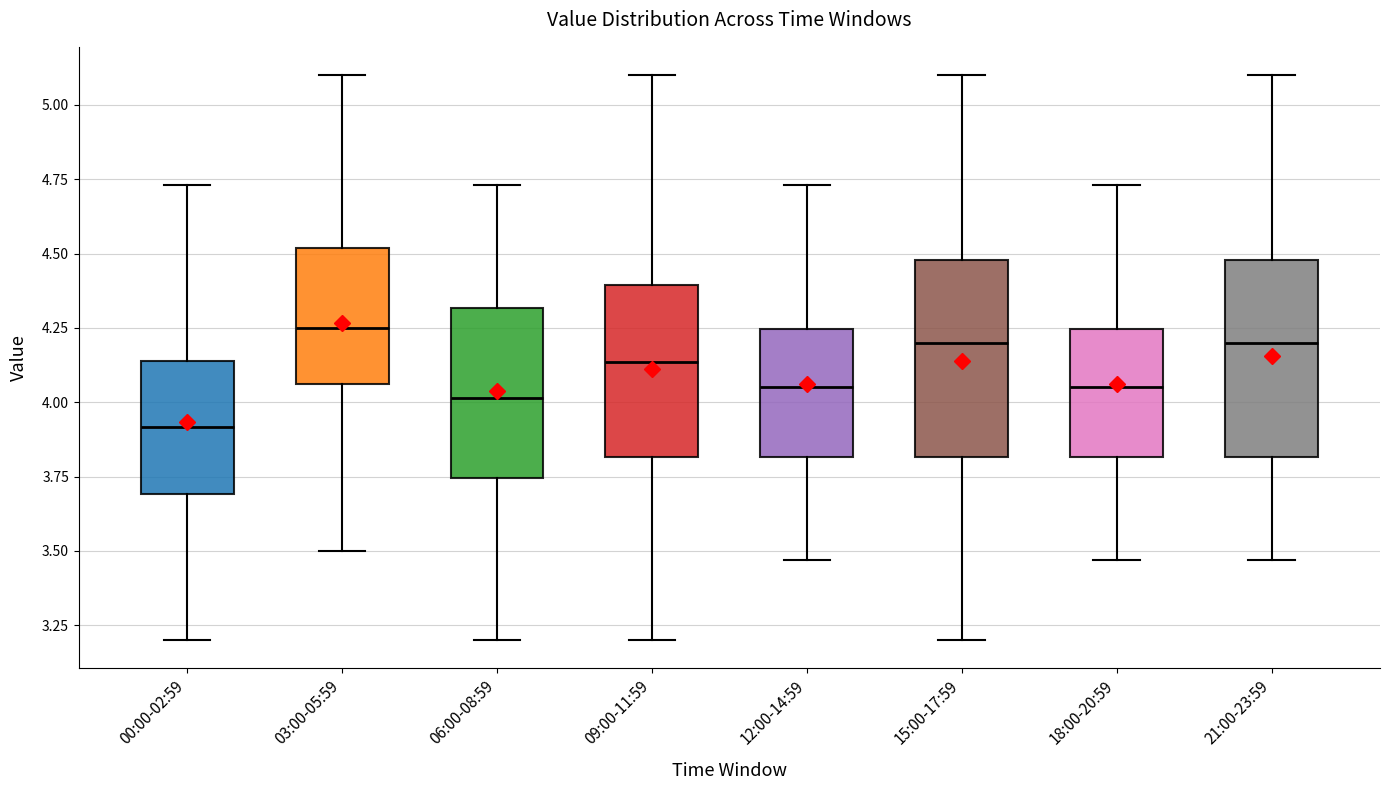

Which box's median line is the lowest?

00:00-02:59